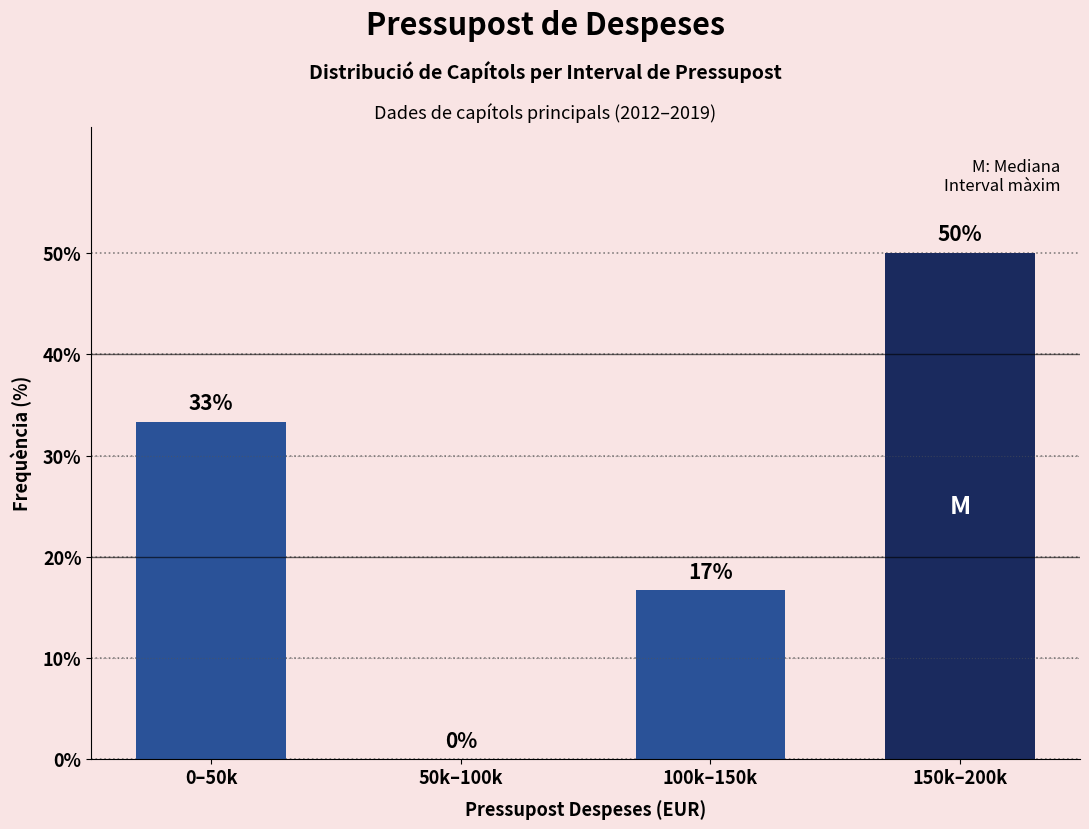

The value at 100k–150k is 24.5. True or false?

False